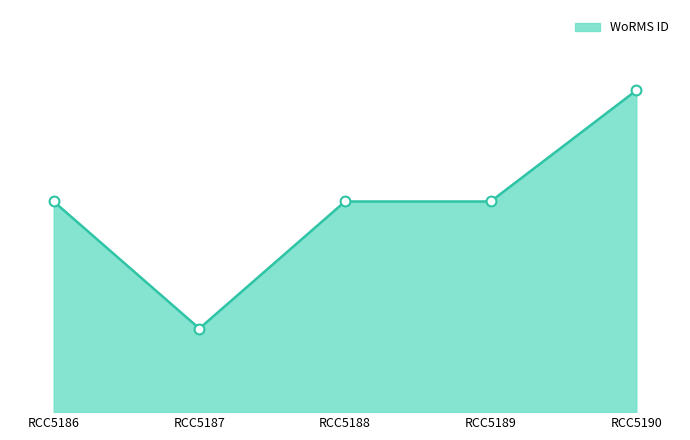

Which has a higher value, RCC5188 or RCC5189?

RCC5188